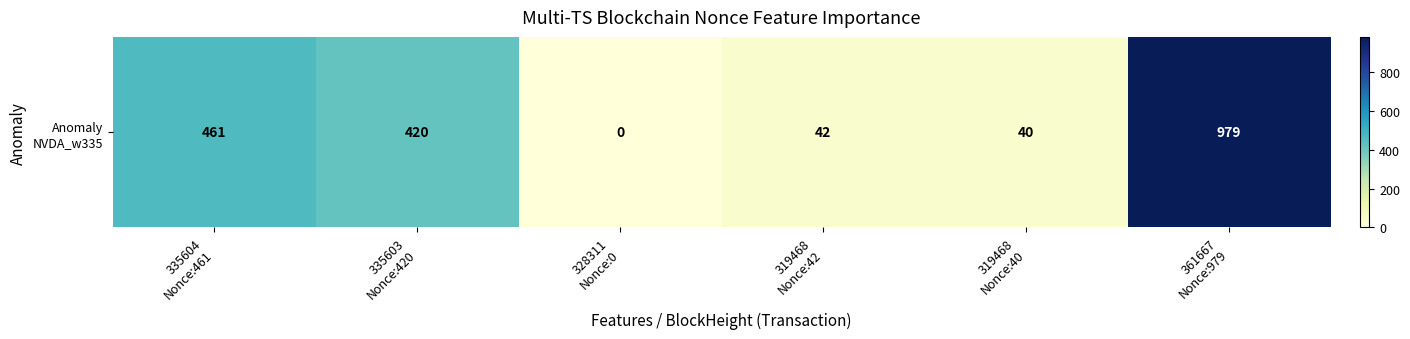

The value at 335603
Nonce:420 is 182. True or false?

False